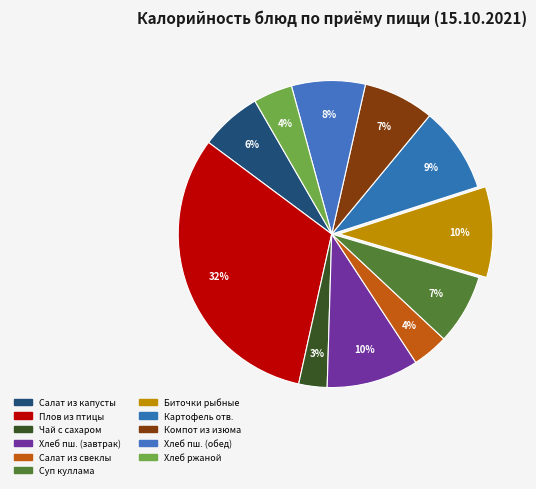

Count the number of slices in the pie.

11